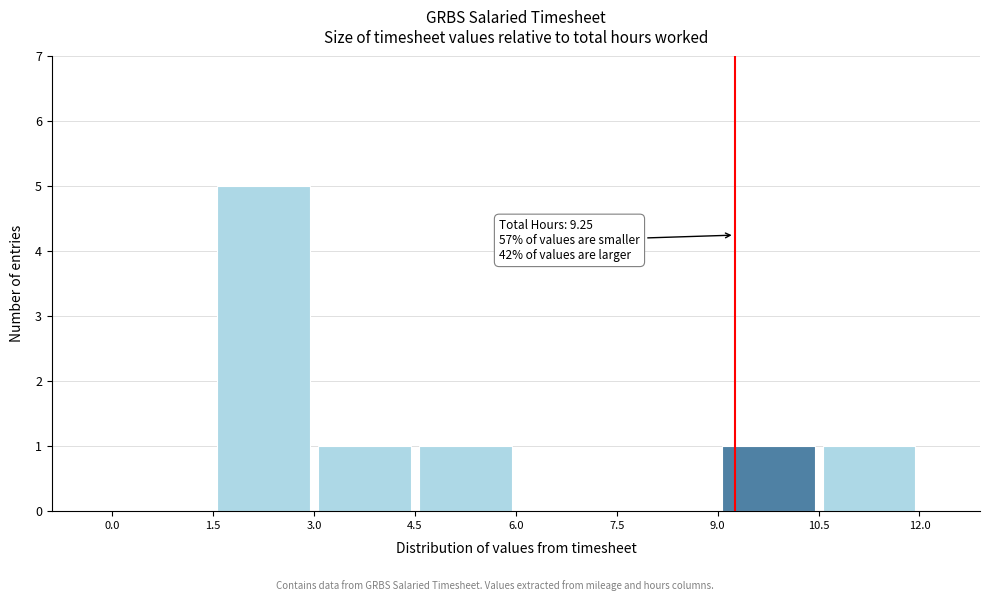

Over which range of the x-axis is the bar tallest?

1.5 to 3.0